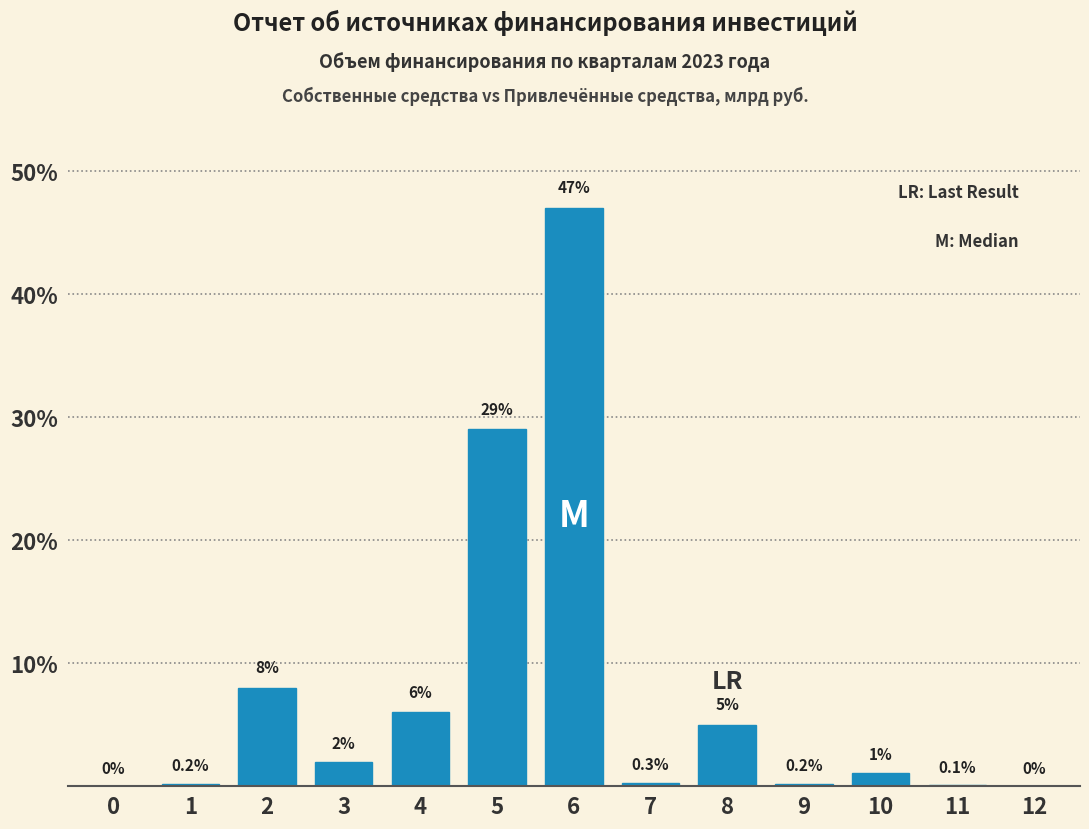

Reading left to right, what are all the values shown in this chart?

0=0.0	1=0.2	2=8.0	3=2.0	4=6.0	5=29.0	6=47.0	7=0.3	8=5.0	9=0.2	10=1.1	11=0.1	12=0.0